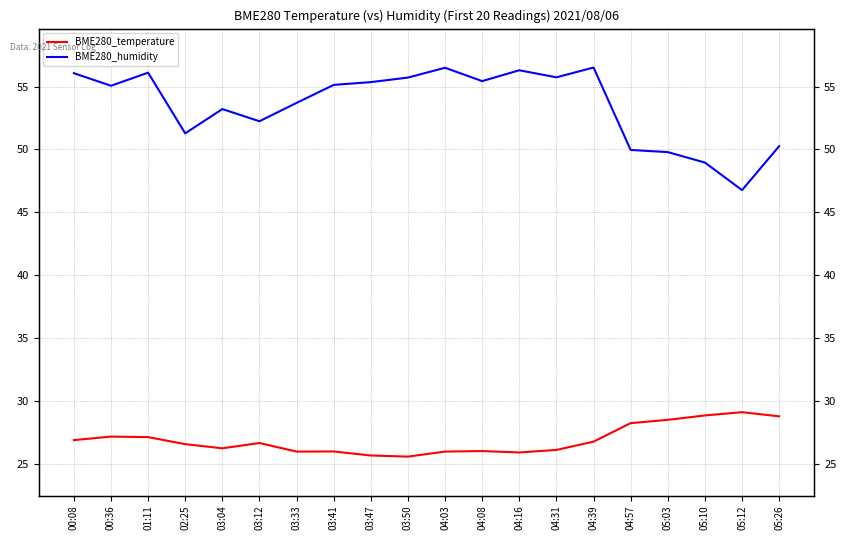

What is the label of the 14th point from the right?

03:33